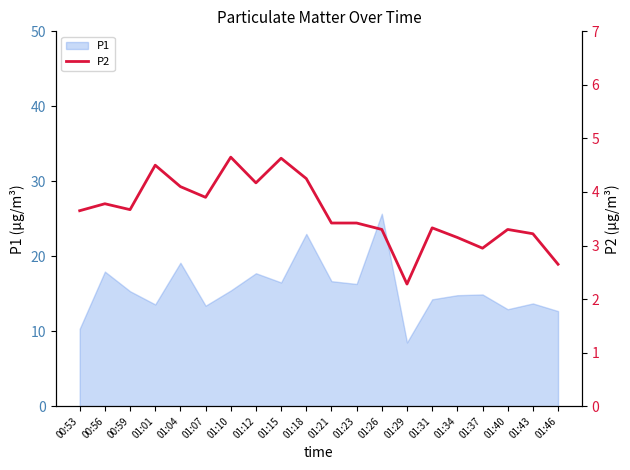

What is the highest value of the P1 series?

25.7